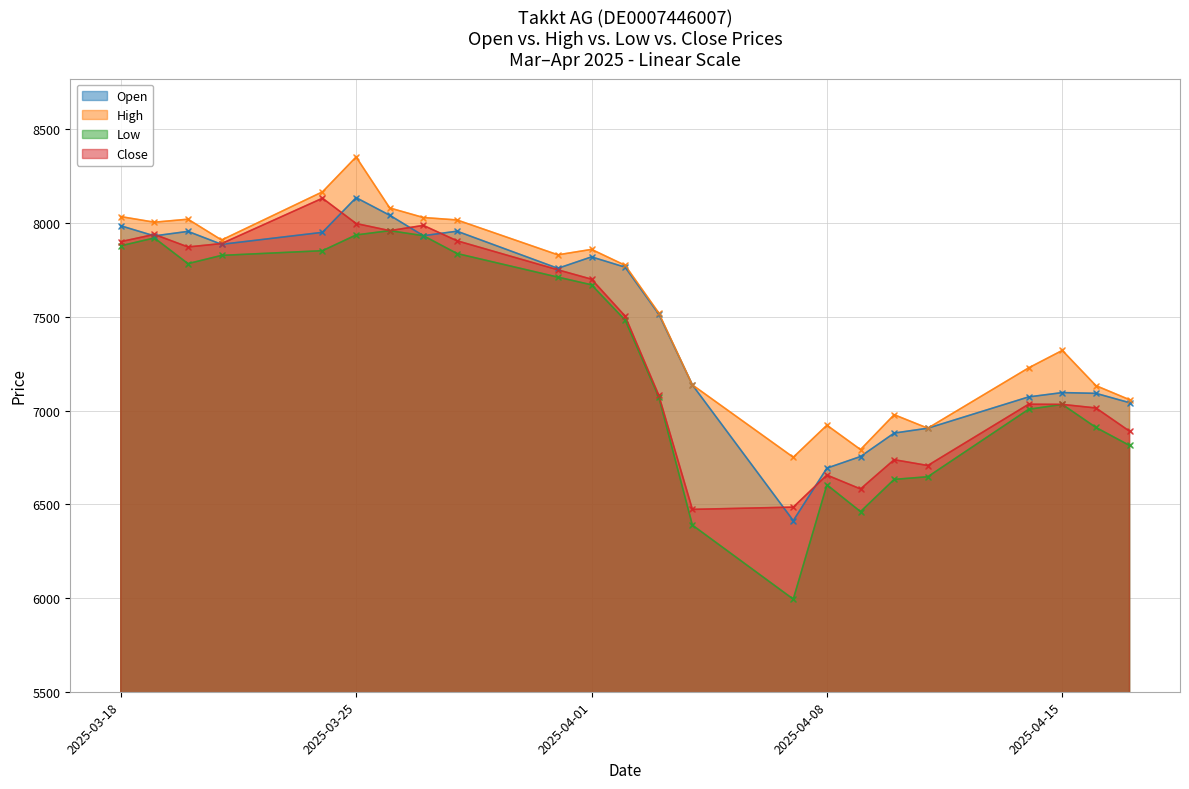

Which series contains the lowest Y value?

Low